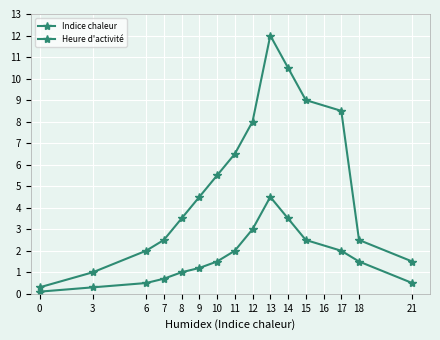

What is the sum of all Heure d'activité values?

24.8